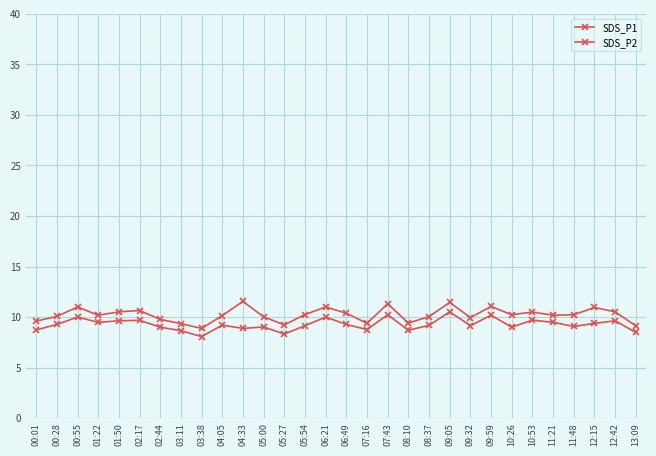

How many distinct data groups are displayed?

2